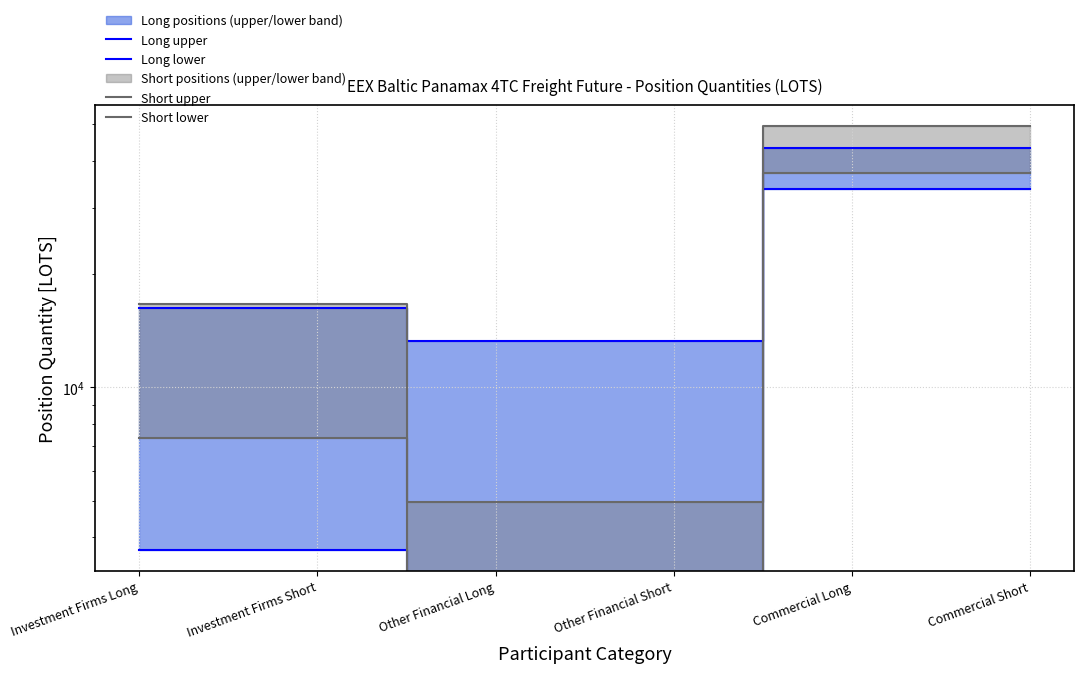

True or false: Short lower has more than 2 interior local peaks.

False